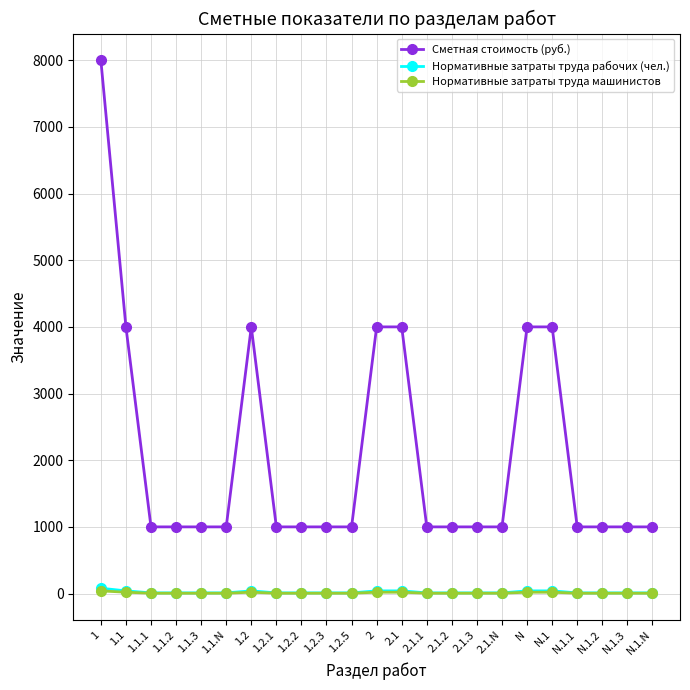

What is the highest value of the Сметная стоимость (руб.) series?

8000